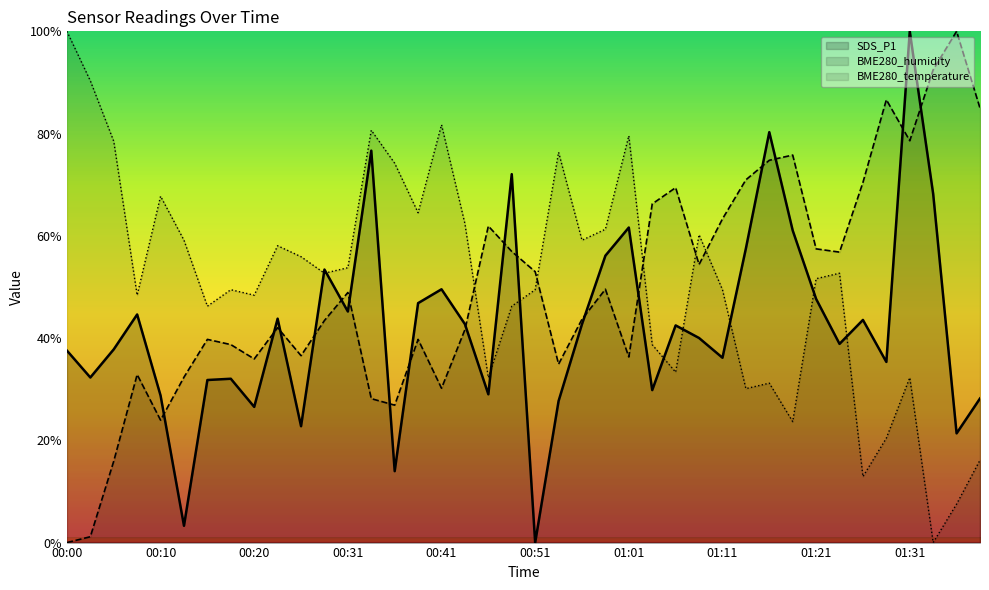

The BME280_humidity series shows -35.1 at 00:00. True or false?

False